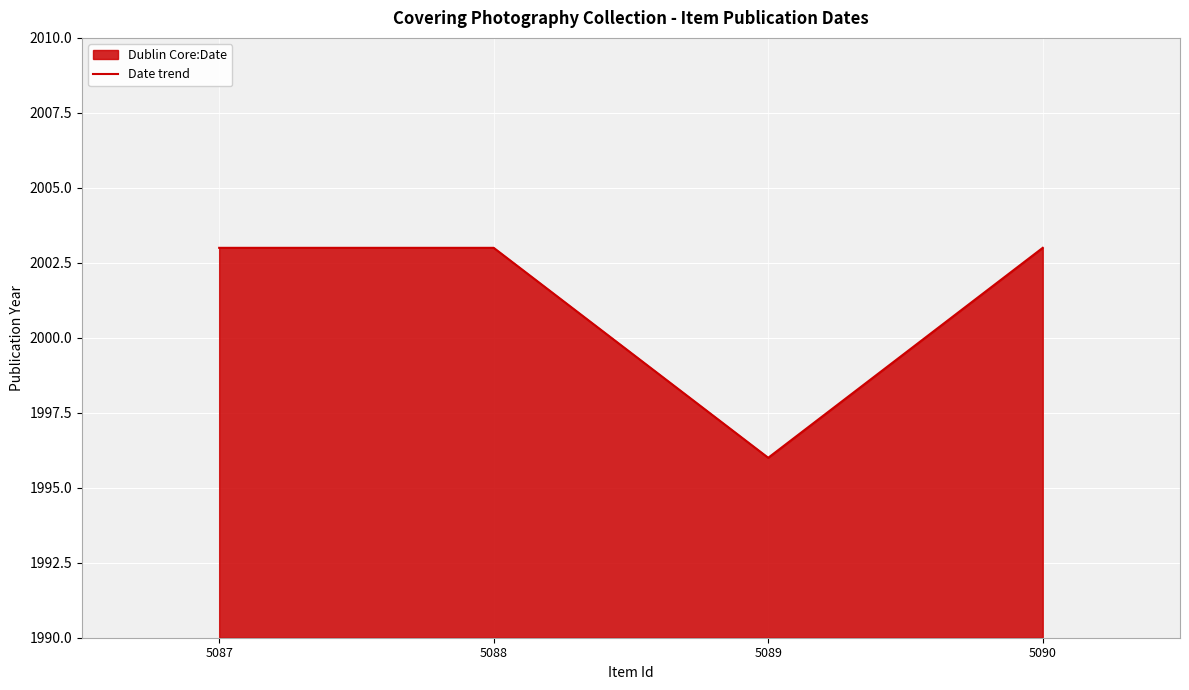

Is it true that the value at 5087 is 2003?

True